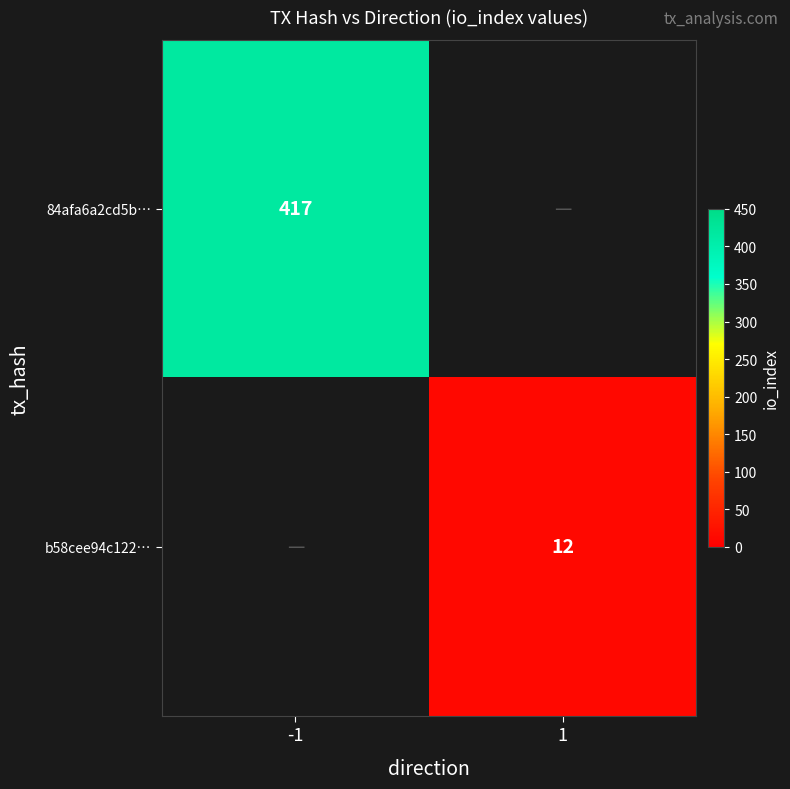

True or false: b58cee94c122… has a value of 12 at 1.

True